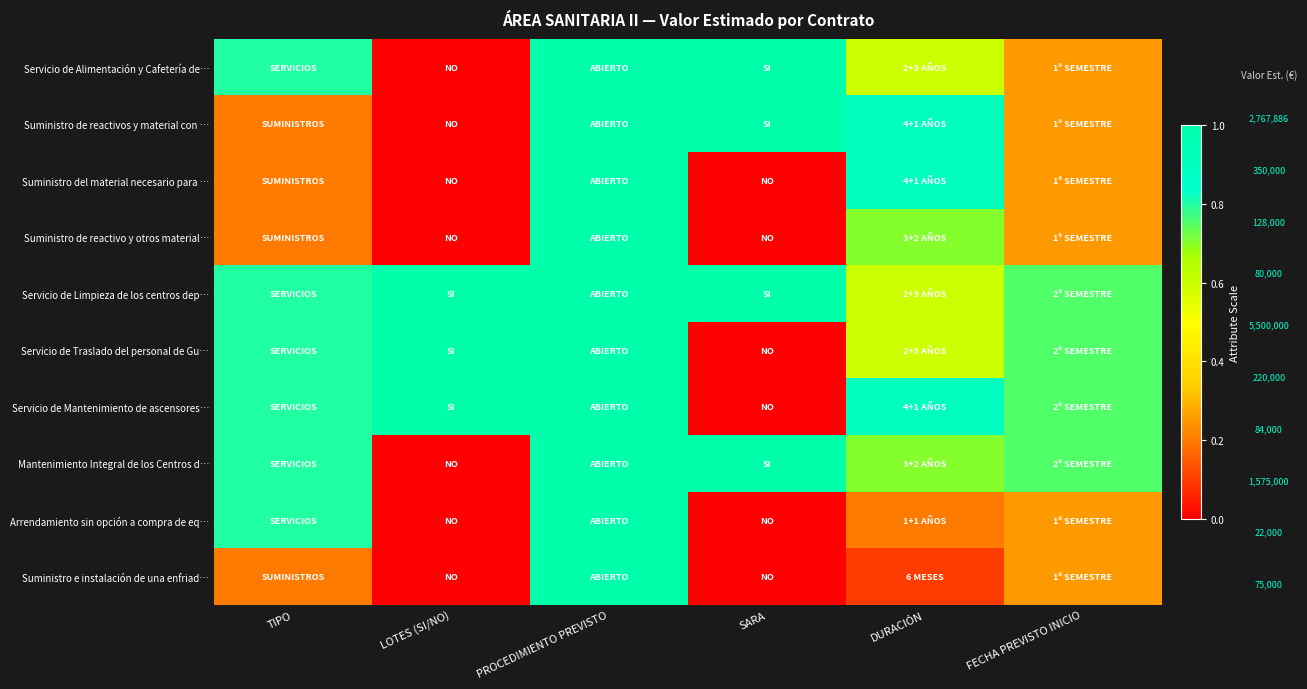

Rank the series by their maximum value, from highest to lowest.

Servicio de Alimentación y Cafetería de…, Suministro de reactivos y material con …, Suministro del material necesario para …, Suministro de reactivo y otros material…, Servicio de Limpieza de los centros dep…, Servicio de Traslado del personal de Gu…, Servicio de Mantenimiento de ascensores…, Mantenimiento Integral de los Centros d…, Arrendamiento sin opción a compra de eq…, Suministro e instalación de una enfriad…